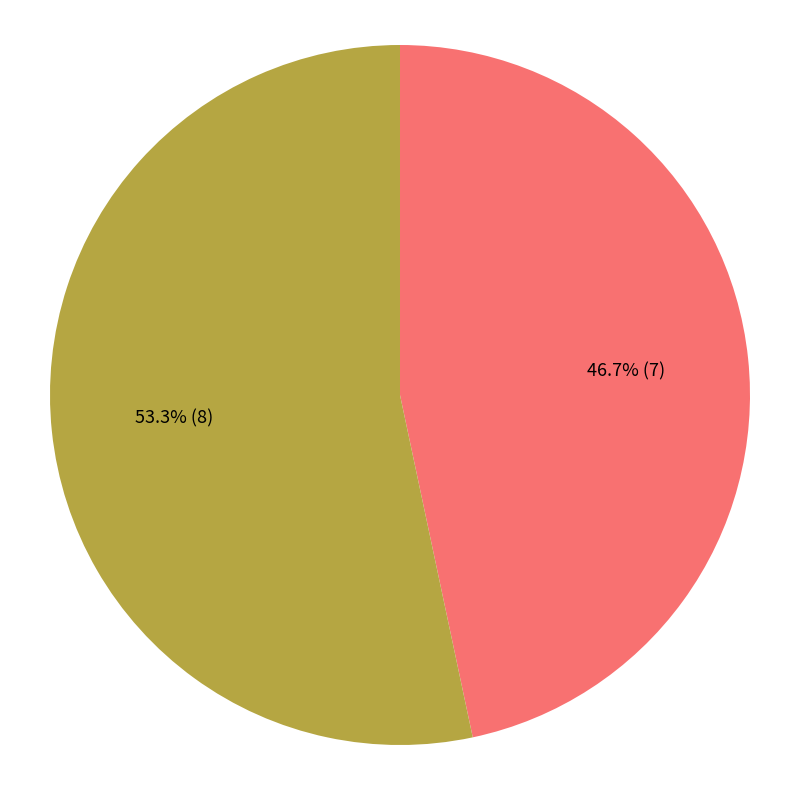

Is there any slice that represents more than half of the pie?

Yes